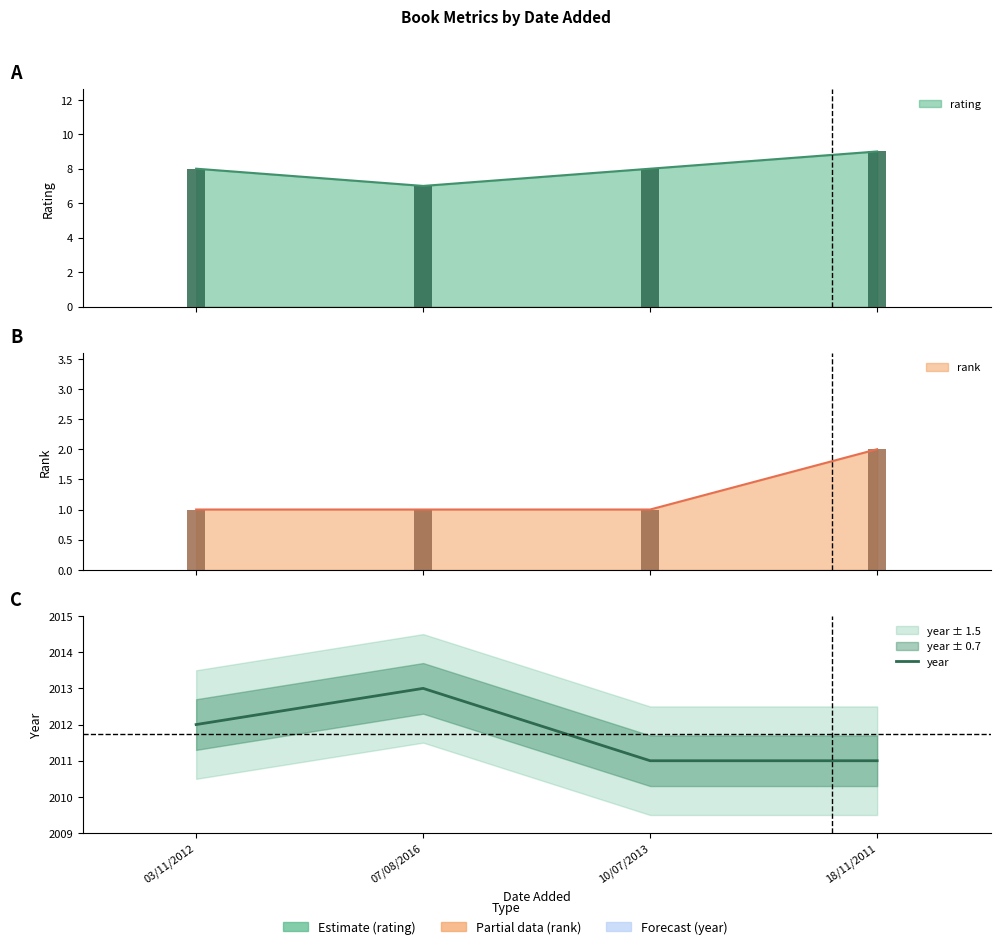

What is the ratio of the value at 10/07/2013 to the value at 03/11/2012?

1.0